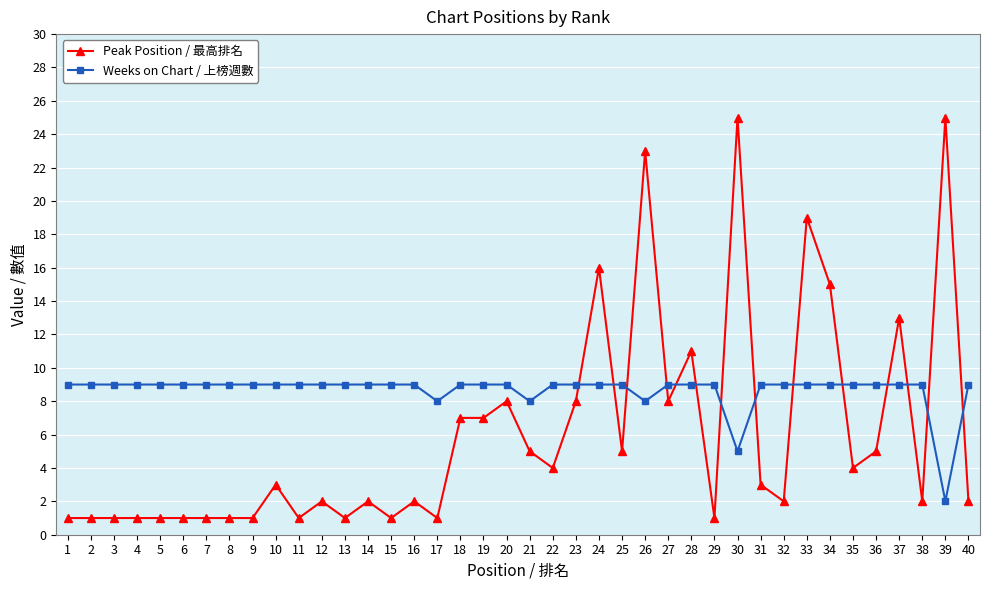

How many lines are shown in the chart?

2